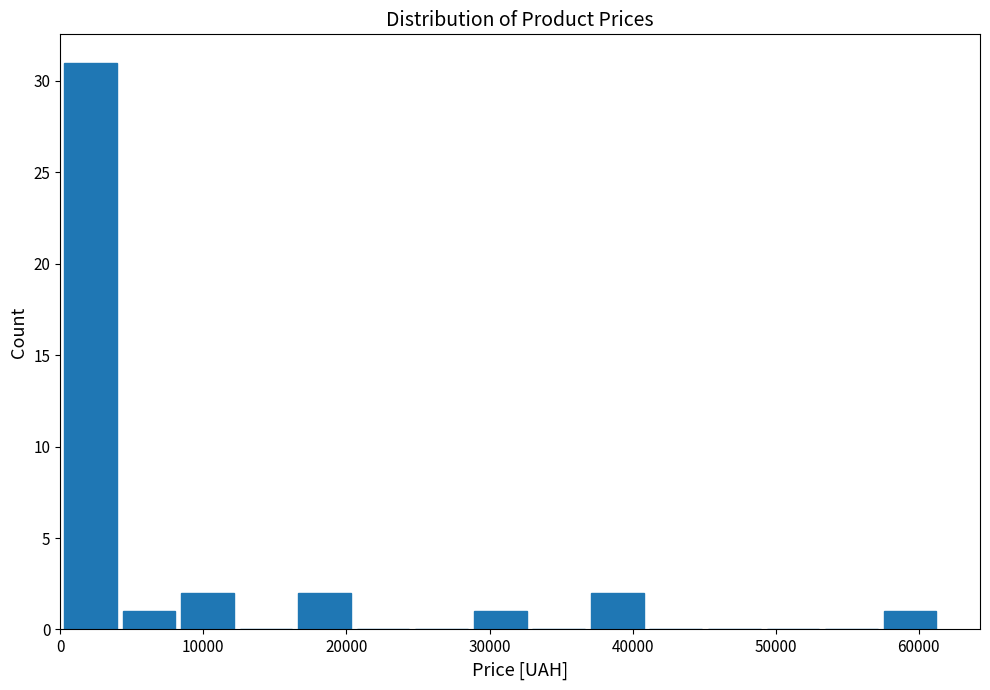

Reading left to right, list every bar in this chart as the range it spans on the x-axis followed by its height. Neither the bar edges nor the heights are printed on the chart, so give them approximately, as read against the axes.

0 to 4000: 31
4000 to 8000: 1
8000 to 12000: 2
12000 to 16000: 0
16000 to 21000: 2
21000 to 25000: 0
25000 to 29000: 0
29000 to 33000: 1
33000 to 37000: 0
37000 to 41000: 2
41000 to 45000: 0
45000 to 49000: 0
49000 to 53000: 0
53000 to 57000: 0
57000 to 61000: 1